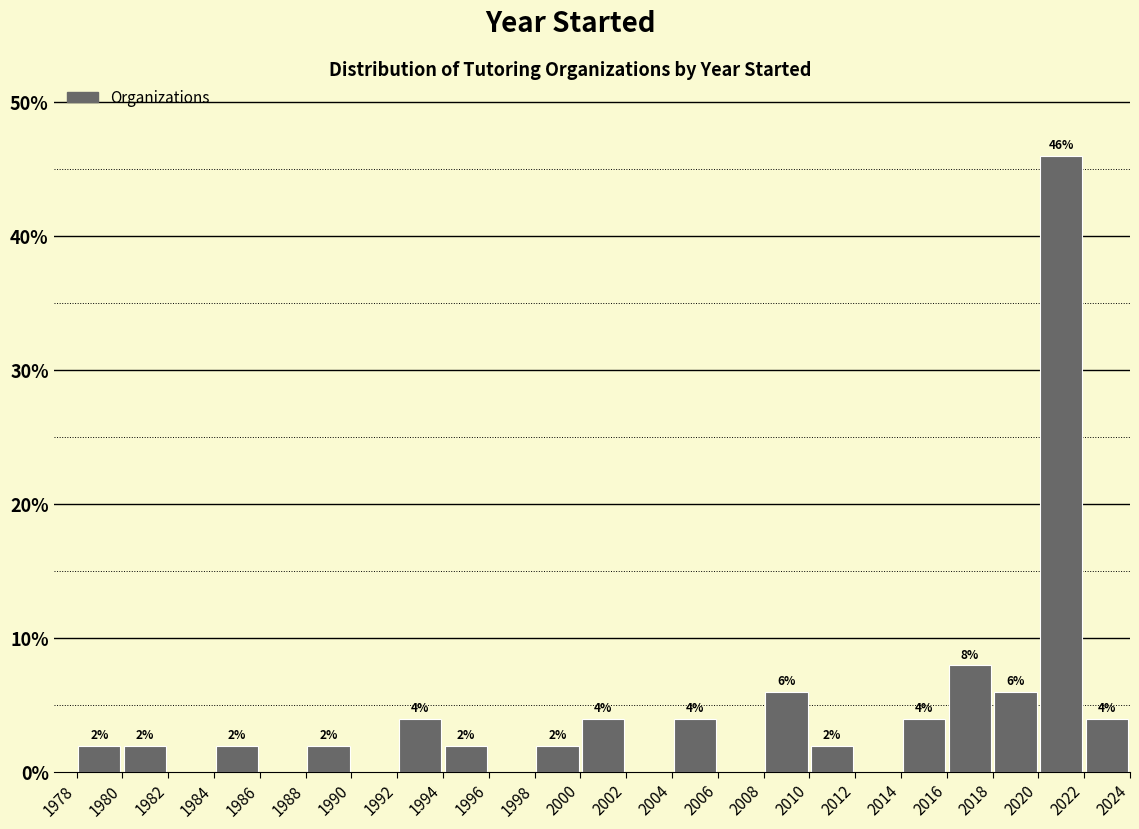

Over which range of the x-axis is the bar tallest?

2020 to 2022